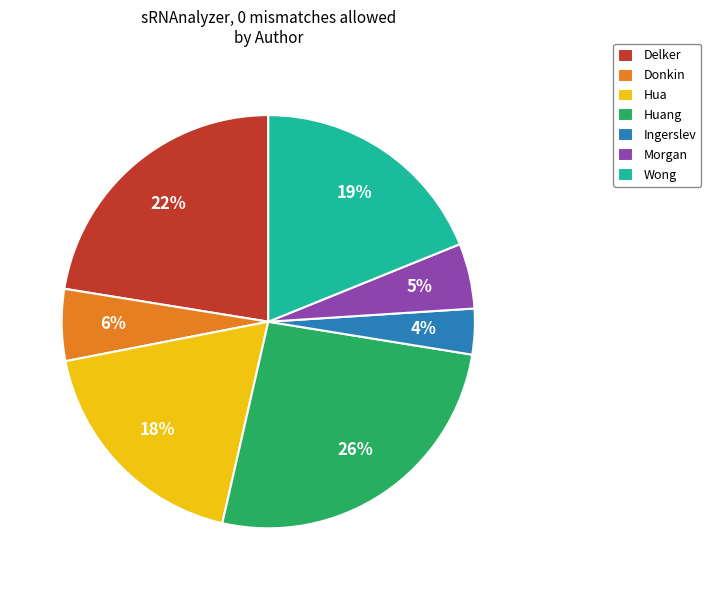

To the nearest percent, what percentage of the pie is Ingerslev?

4%